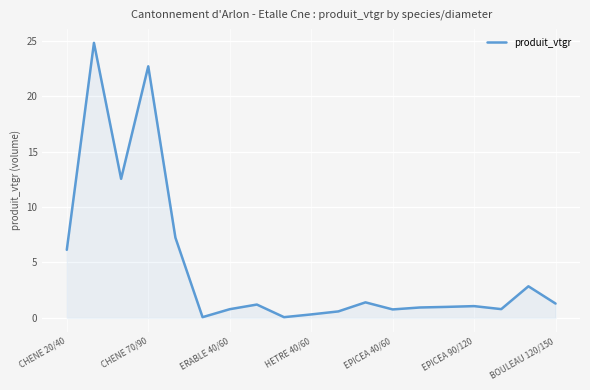

What is the difference between the maximum and second lowest values?

24.7